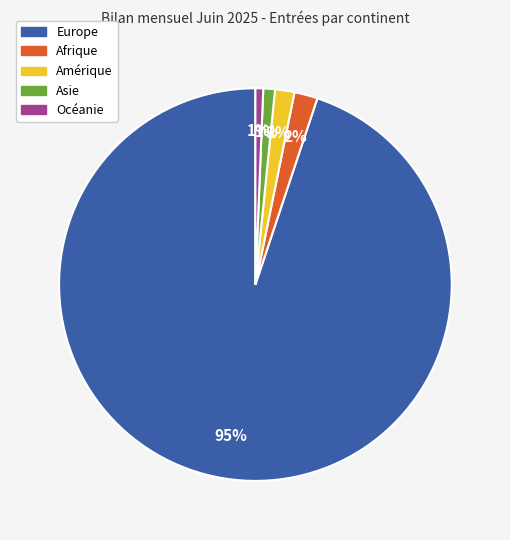

The Amérique slice represents 2% of the pie. True or false?

True